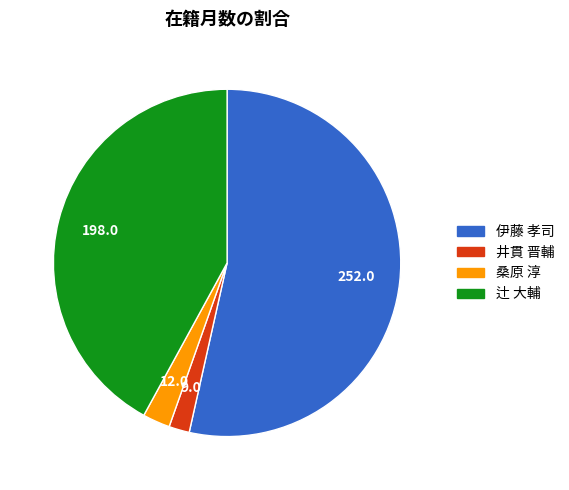

Does 桑原 淳 account for over 50% of the chart?

No